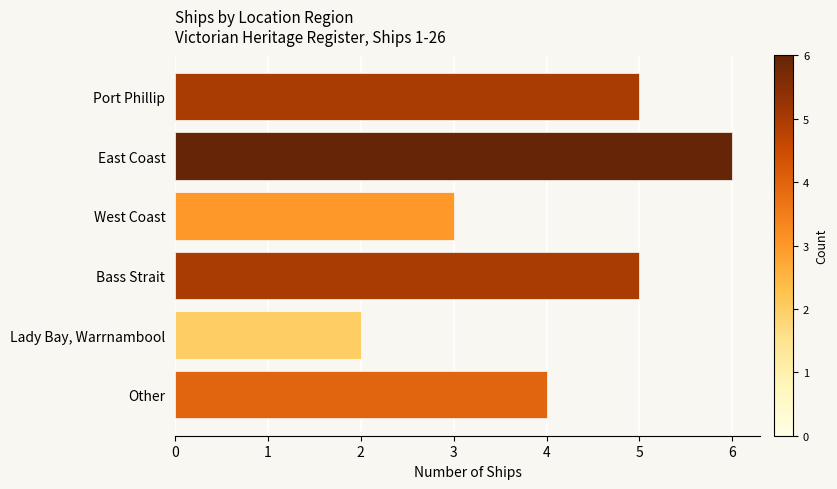

Rank the categories by value from highest to lowest.

East Coast, Port Phillip, Bass Strait, Other, West Coast, Lady Bay, Warrnambool